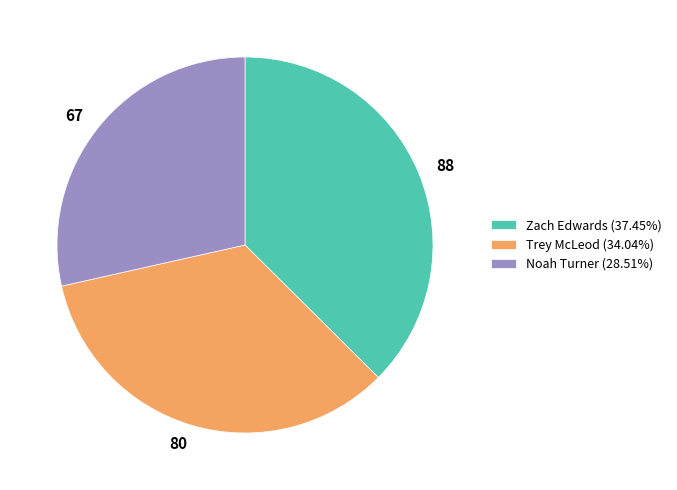

The Trey McLeod slice represents 46% of the pie. True or false?

False